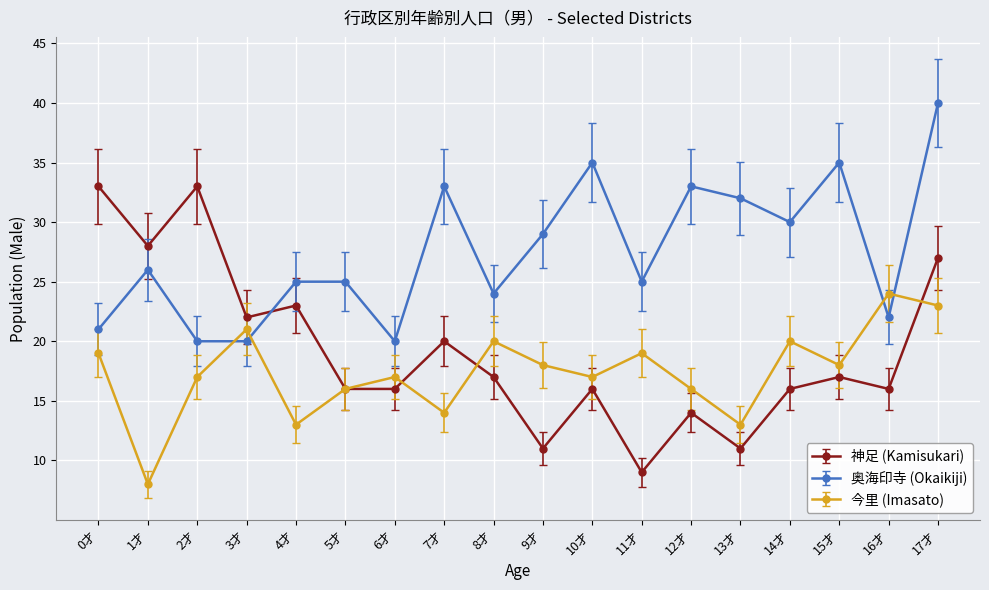

What is the total value across all series at 8才?

61